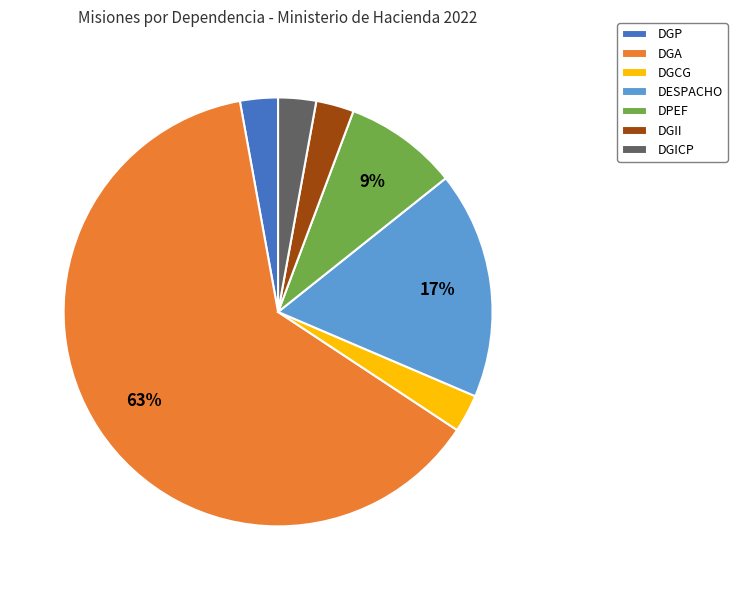

The DGP slice represents 3% of the pie. True or false?

True